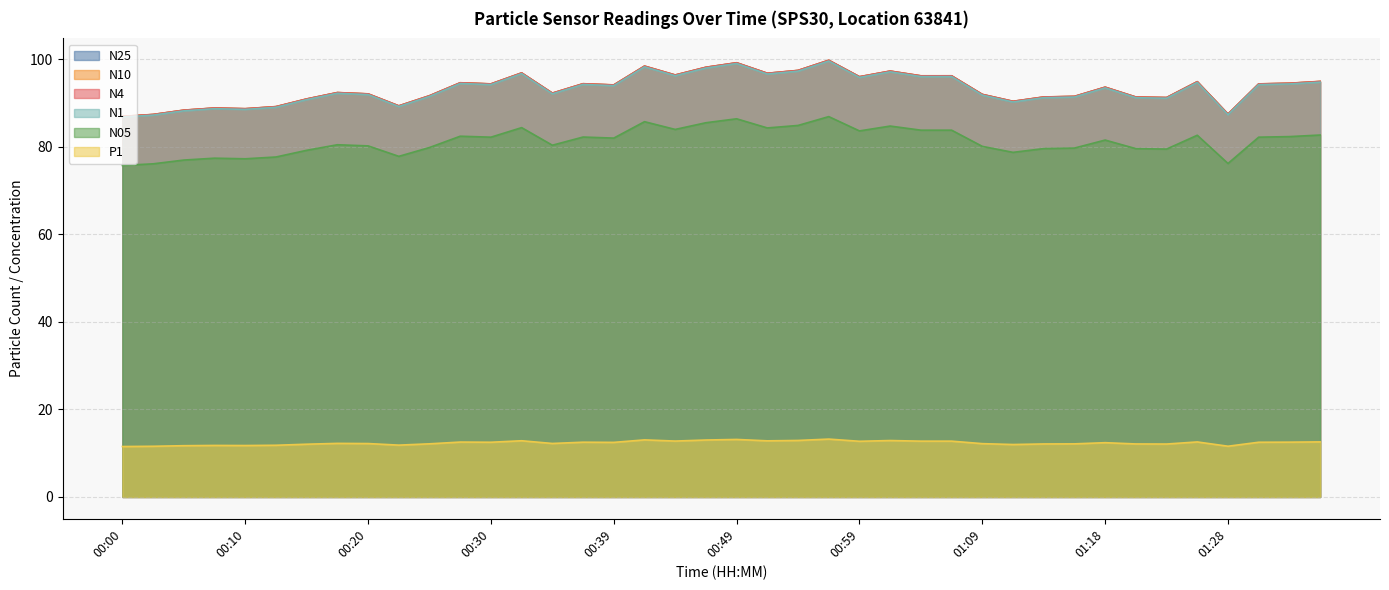

Which series has the largest total across all categories?

N10